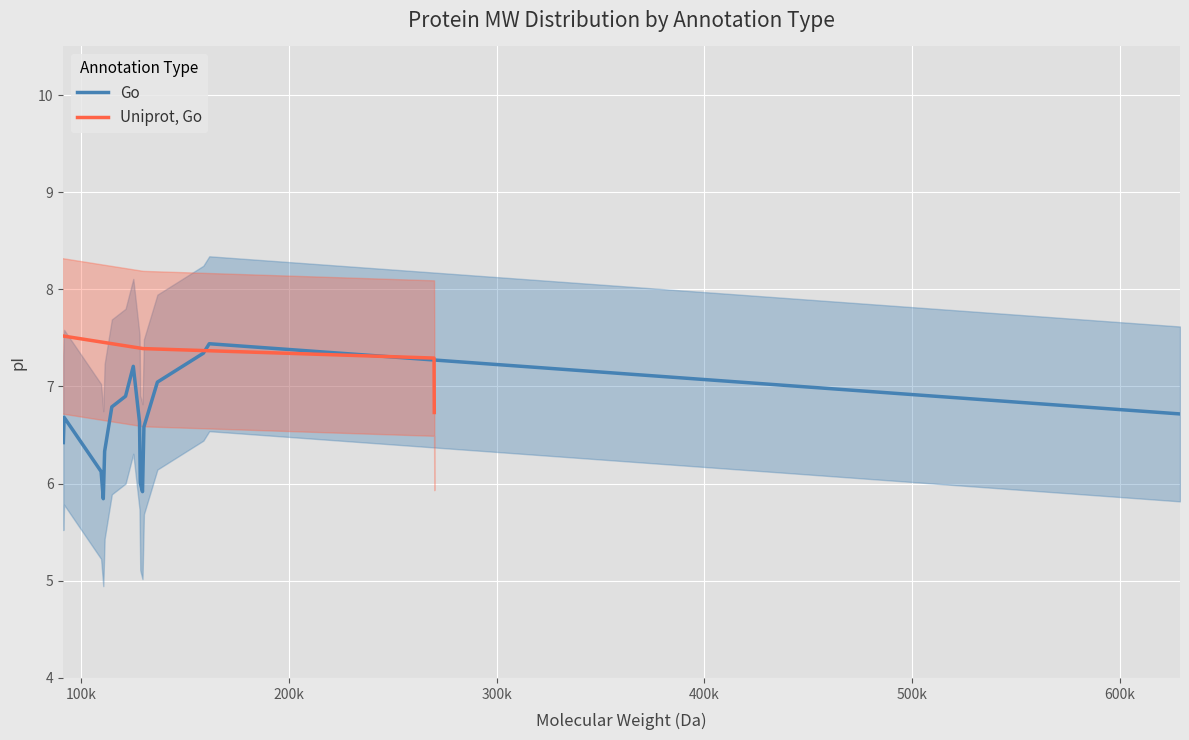

How many lines are shown in the chart?

2